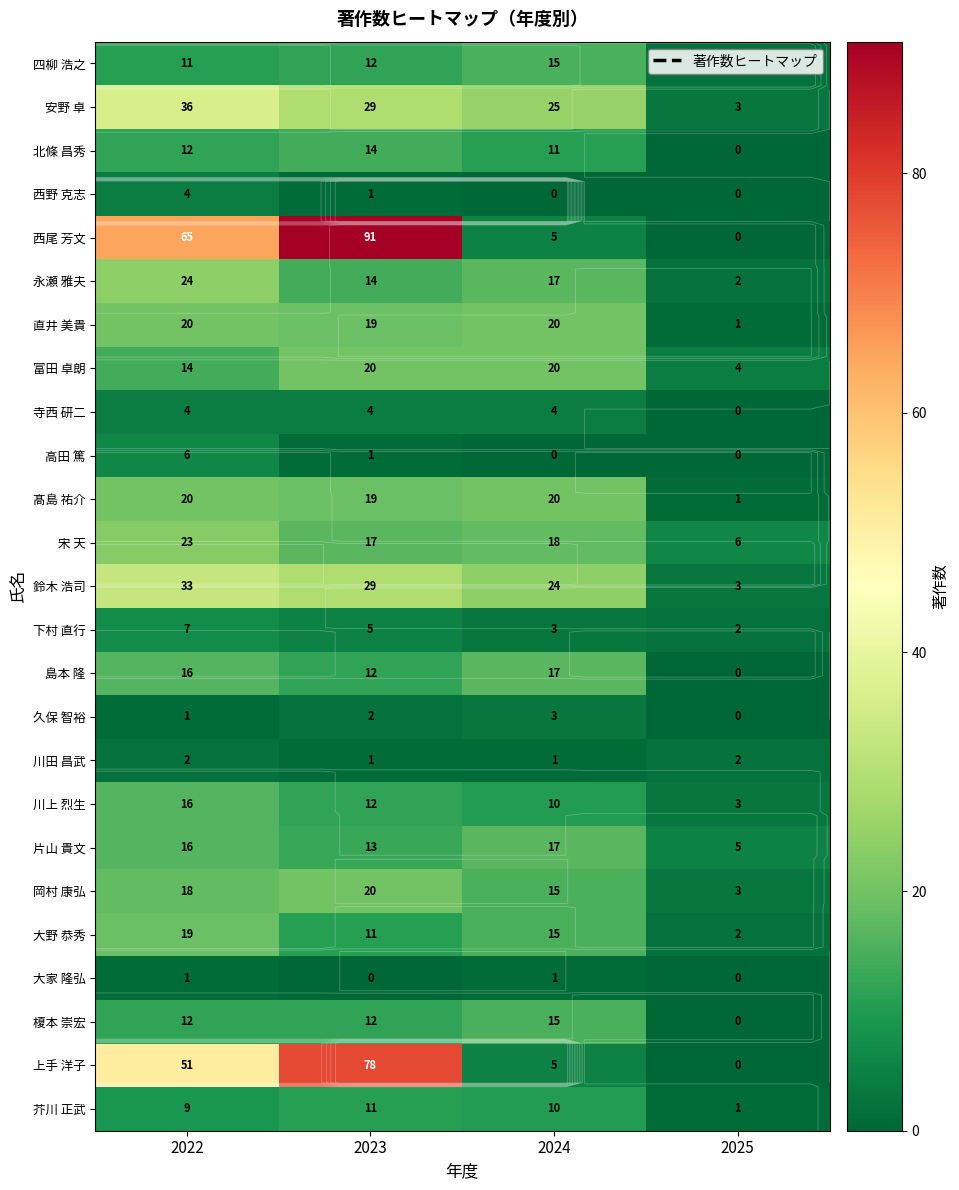

How many values in the 永瀬 雅夫 series are below 17?

2